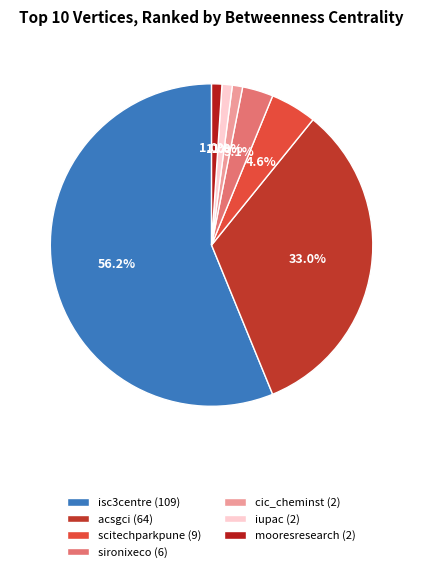

How many slices are in this pie chart?

7